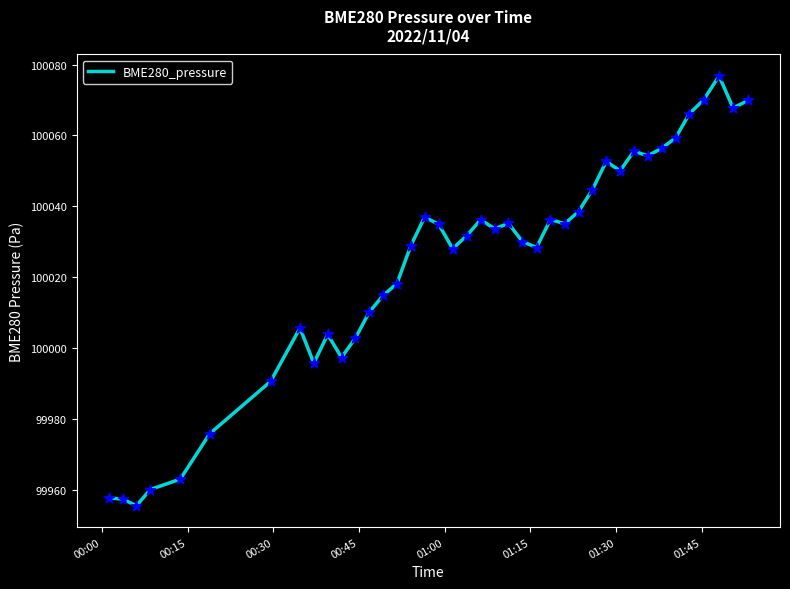

What is the greatest value displayed?

100076.8